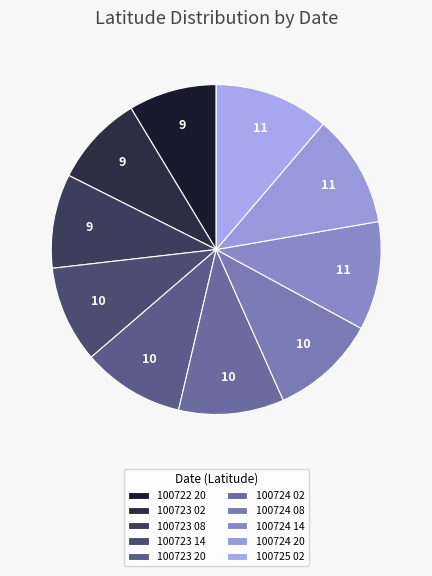

Which category has the smallest portion of the pie?

100722 20